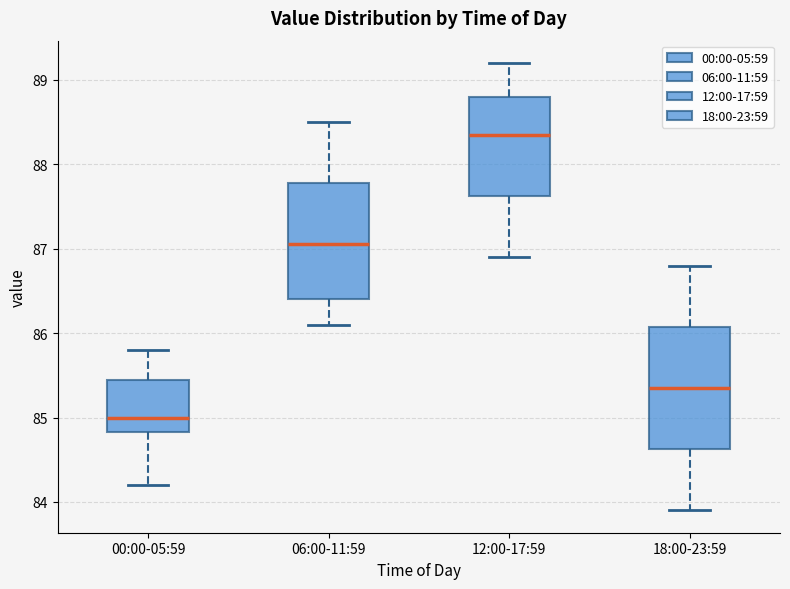

Reading left to right, transcribe this box plot: for each box, give where its median line is, the range the box spans, and where its two whiskers end, as read against the y-axis. The values are not printed on the chart, so give them approximately, as read against the axis.

00:00-05:59: median 85.0, box 84.8 to 85.5, whiskers 84.2 to 85.8
06:00-11:59: median 87.1, box 86.4 to 87.8, whiskers 86.1 to 88.5
12:00-17:59: median 88.4, box 87.6 to 88.8, whiskers 86.9 to 89.2
18:00-23:59: median 85.4, box 84.6 to 86.1, whiskers 83.9 to 86.8